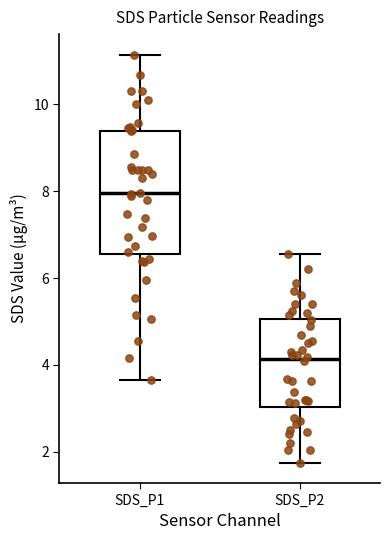

Where does the median line of the box for SDS_P1 sit on the y-axis? The values are not printed on the chart, so give them approximately, as read against the axis.

8.0